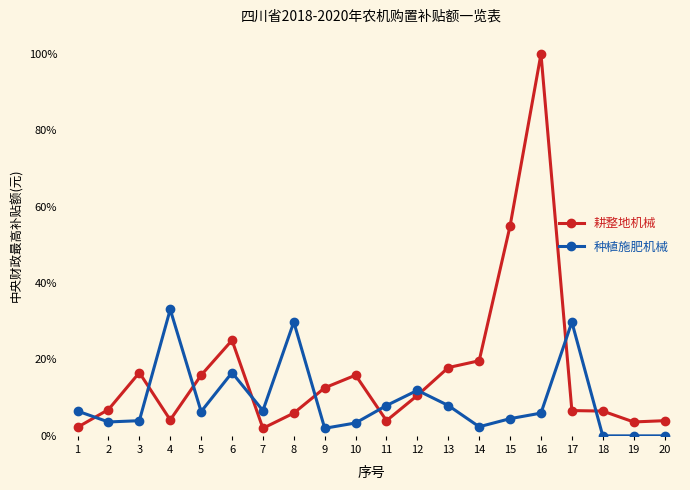

What is the total value across all series at 5?

22.3